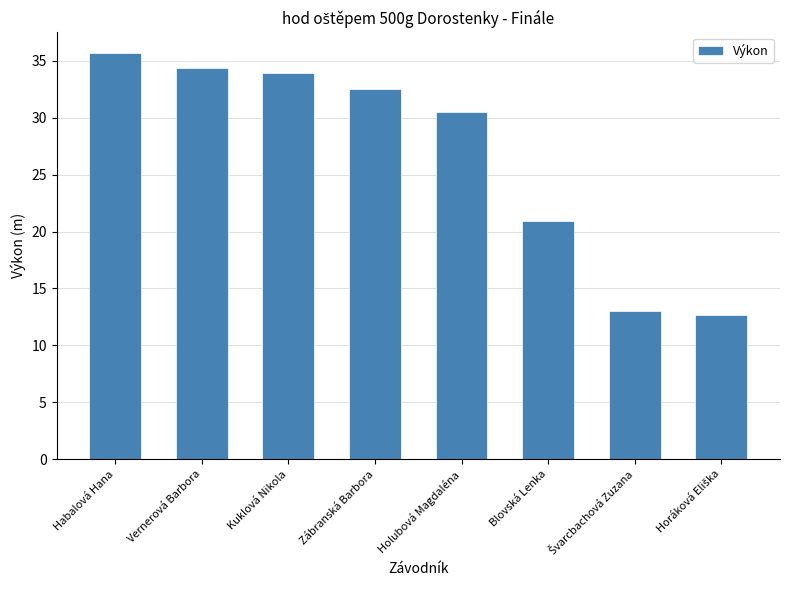

How many bars are there in total?

8